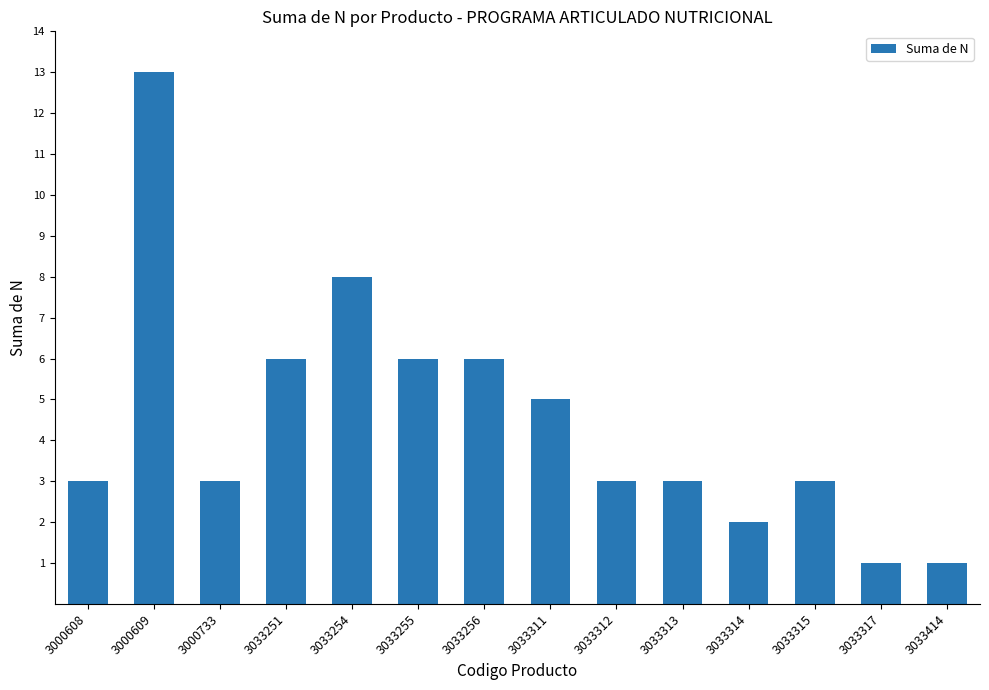

Reading left to right, transcribe all the data shown in this chart.

3000608=3	3000609=13	3000733=3	3033251=6	3033254=8	3033255=6	3033256=6	3033311=5	3033312=3	3033313=3	3033314=2	3033315=3	3033317=1	3033414=1